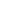

True or false: Emma accounts for 11% of the total.

True